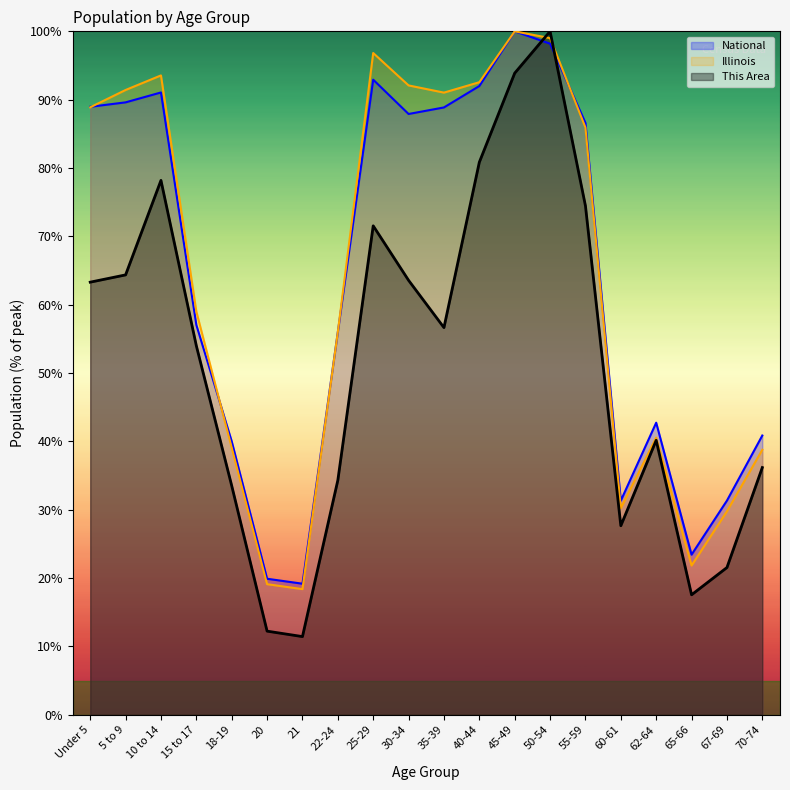

Reading left to right, transcribe all the data shown in this chart.

This Area: 63.3	64.4	78.2	54.0	33.5	12.2	11.4	34.3	71.5	63.6	56.6	80.9	93.9	100.0	74.5	27.7	40.2	17.6	21.5	36.2
Illinois: 88.9	91.4	93.5	59.0	39.1	19.1	18.4	56.0	96.8	92.1	91.0	92.6	100.0	99.0	85.9	30.2	40.6	21.8	29.8	38.8
National: 89.0	89.6	91.1	57.0	40.0	19.9	19.2	56.0	92.9	87.9	88.9	92.0	100.0	98.2	86.6	31.3	42.7	23.4	31.3	40.9